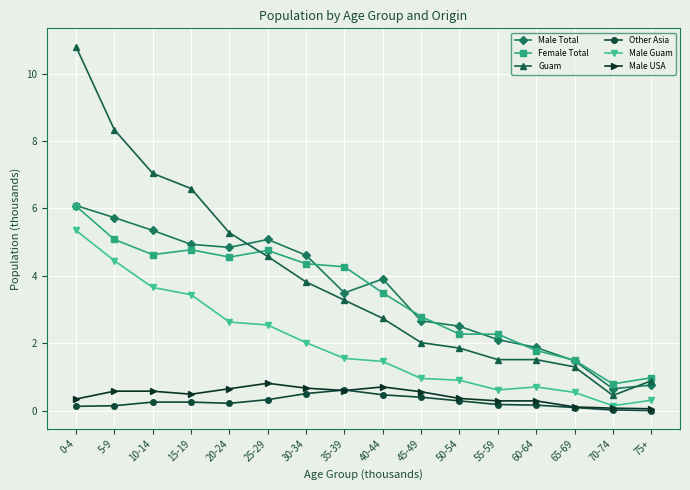

True or false: Male Total and Male USA intersect in this chart.

False